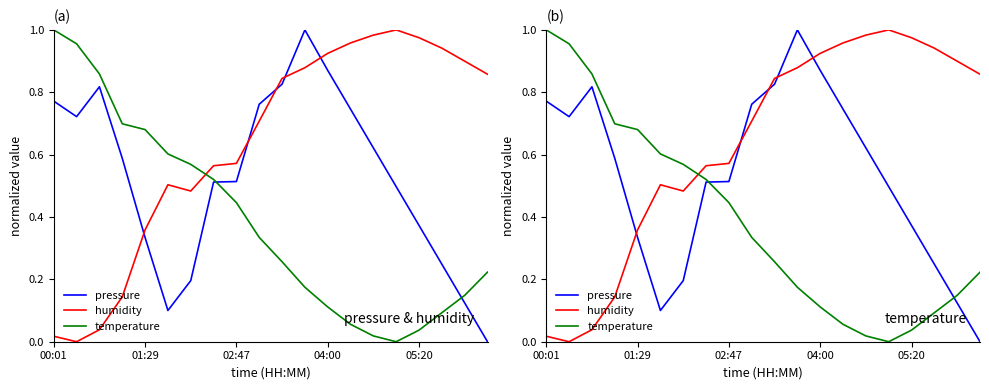

How many intersections are there between pressure and temperature?

2